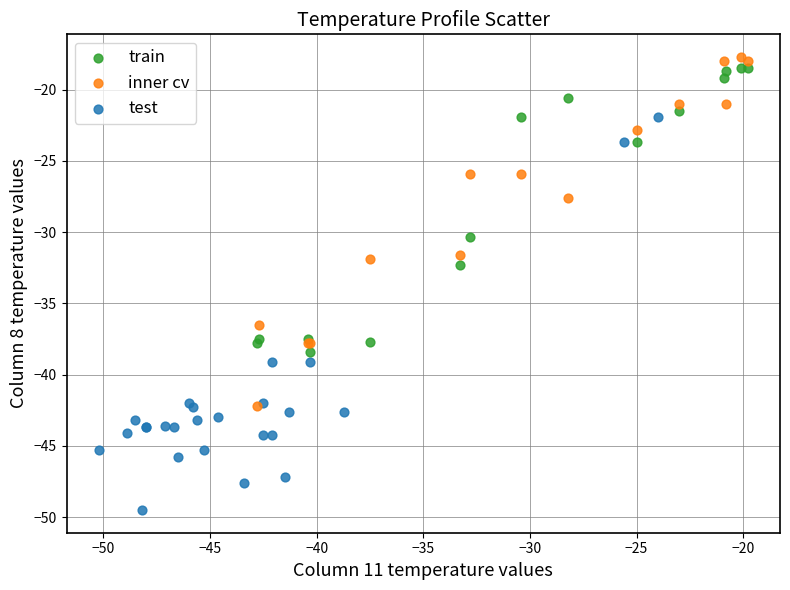

Which series has the largest Y range (max minus min)?

test